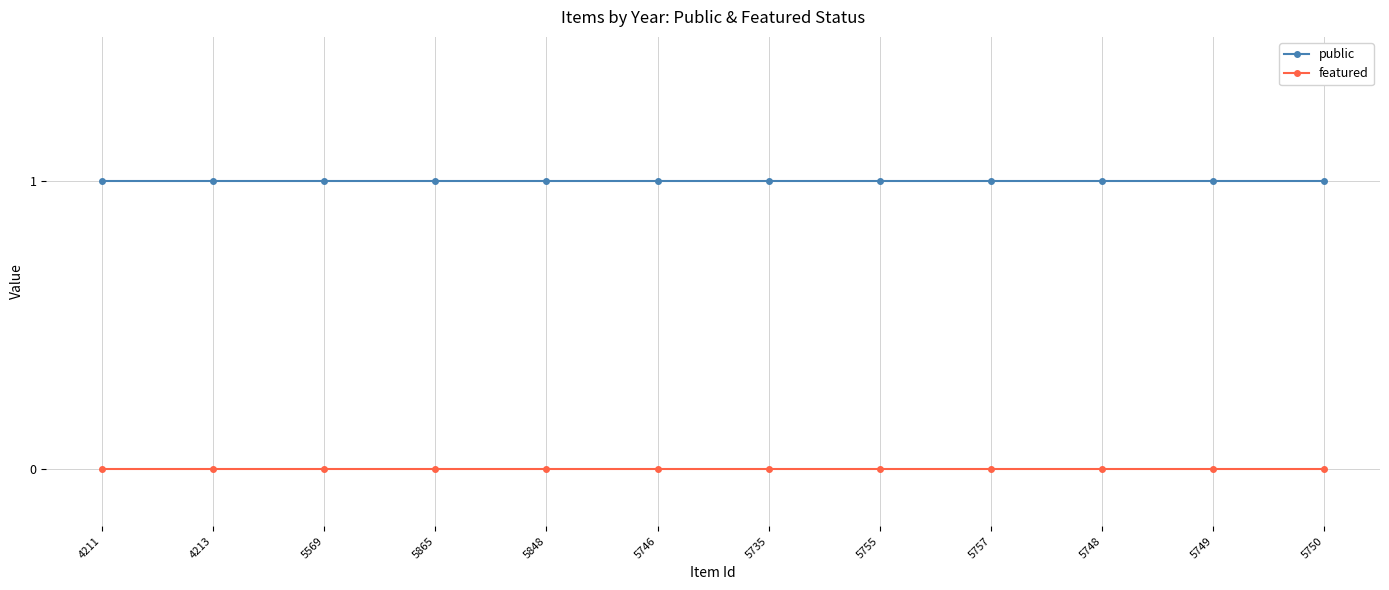

True or false: featured and public cross at least once.

False